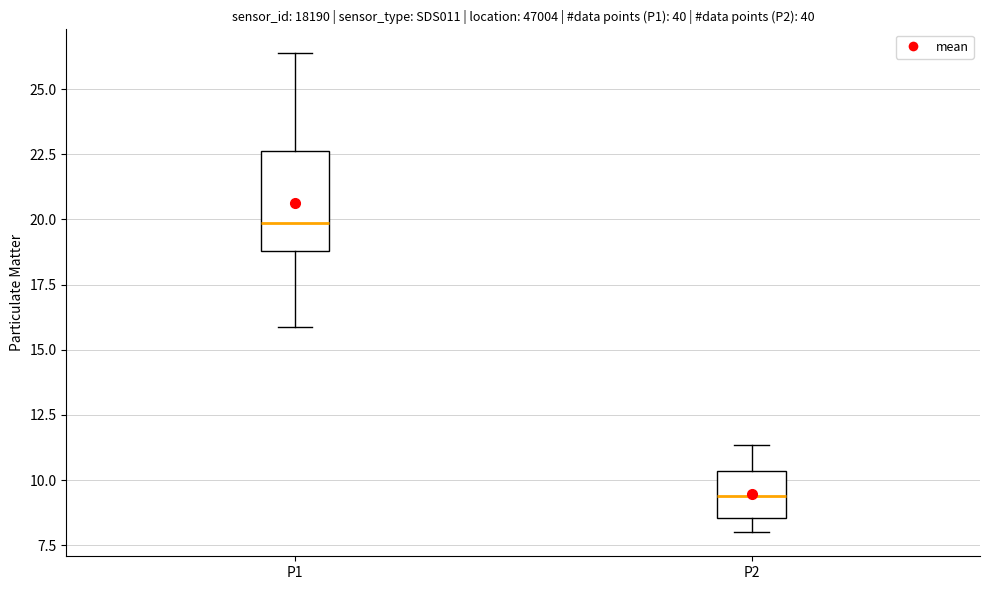

Reading left to right, transcribe this box plot: for each box, give where its median line is, the range the box spans, and where its two whiskers end, as read against the y-axis. The values are not printed on the chart, so give them approximately, as read against the axis.

P1: median 20.0, box 19.0 to 22.5, whiskers 16.0 to 26.5
P2: median 9.5, box 8.5 to 10.5, whiskers 8.0 to 11.5